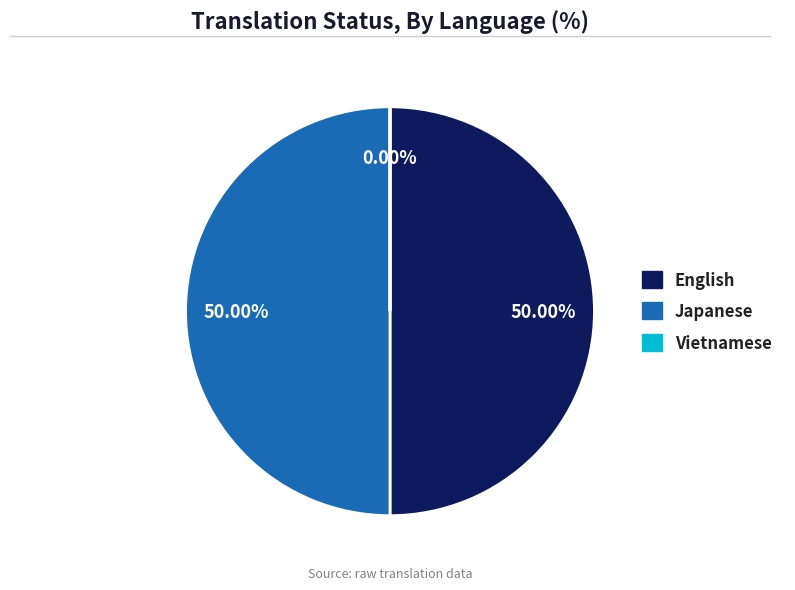

Does any single category account for the majority?

No